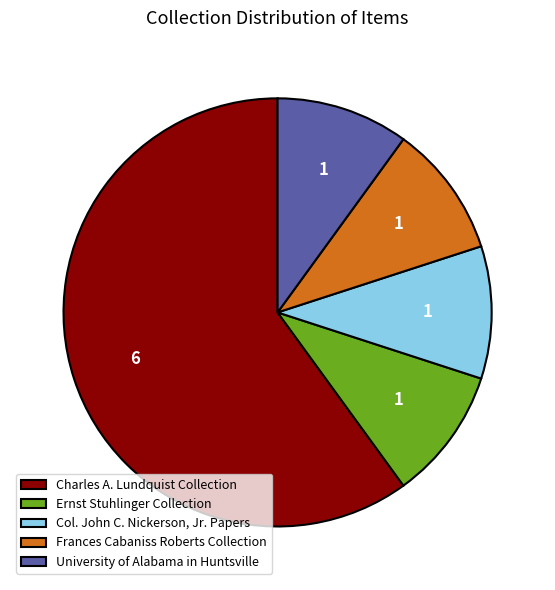

What is the ratio of the value at Col. John C. Nickerson, Jr. Papers to the value at Frances Cabaniss Roberts Collection?

1.0